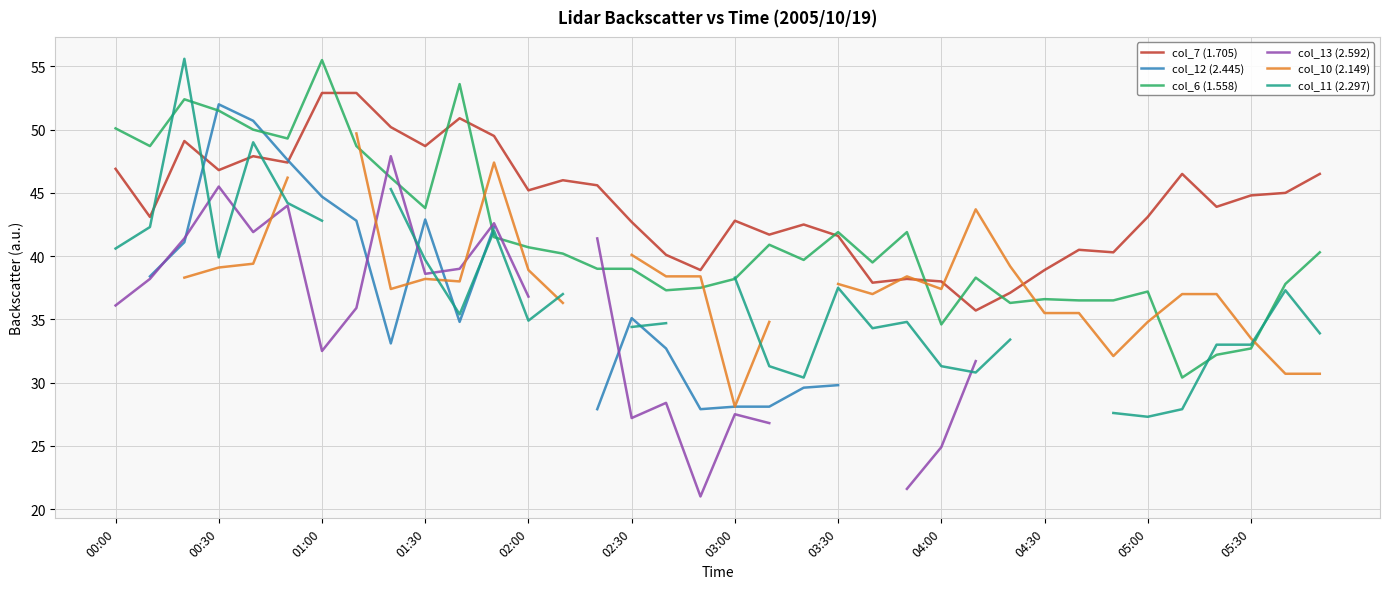

Which series ends up on top after the final intersection of col_10 (2.149) and col_11 (2.297)?

col_11 (2.297)